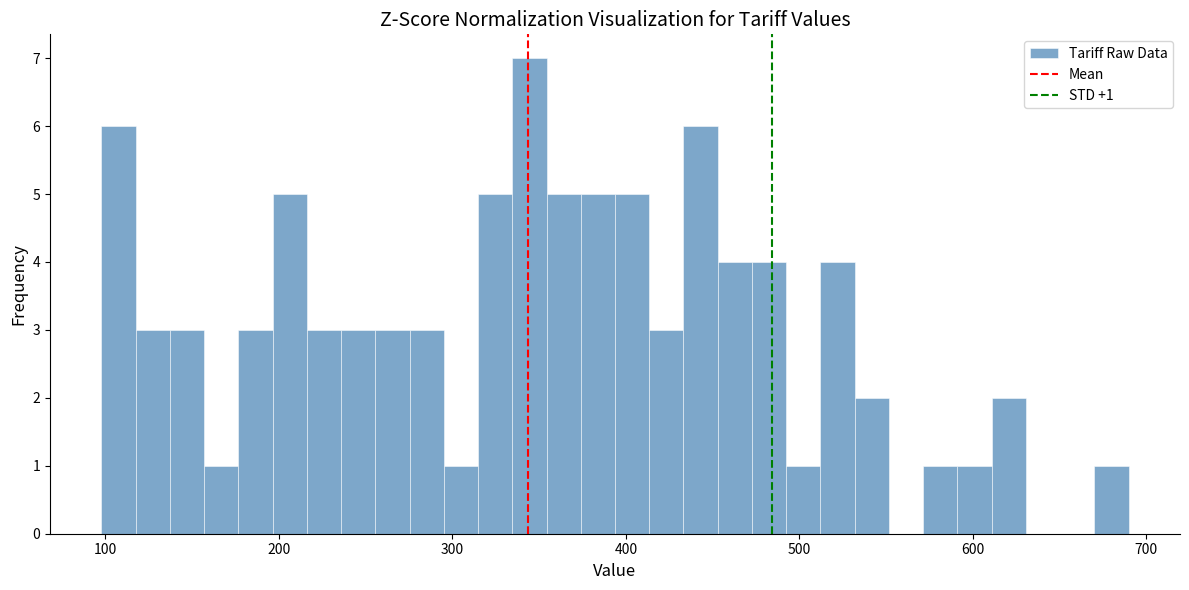

Read against the x-axis, roughly where is the centre of the tallest bar?

340